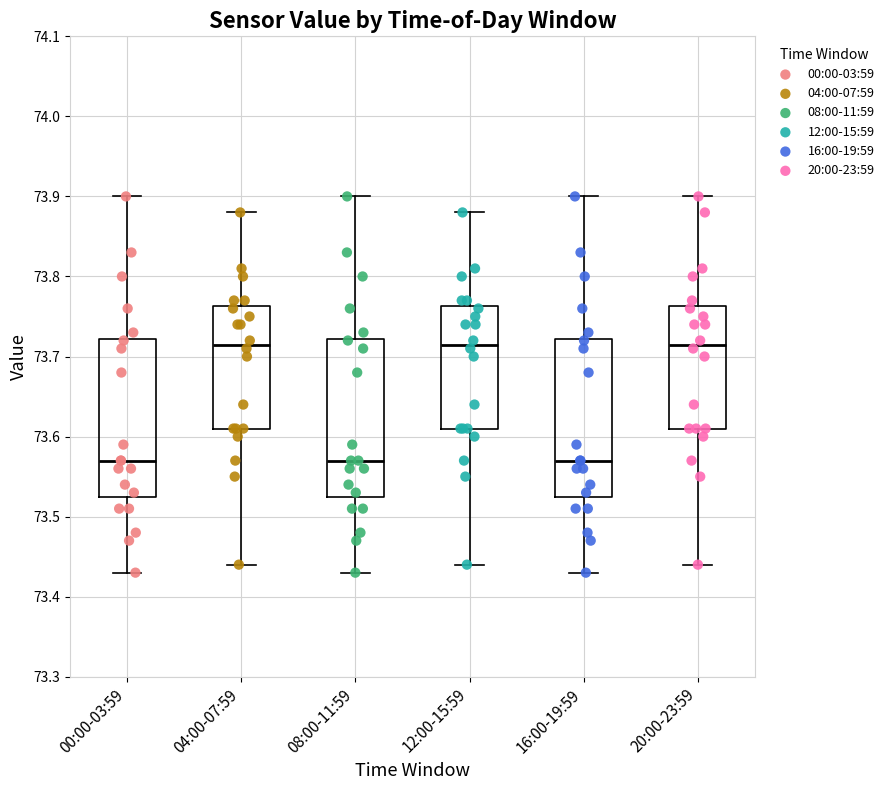

Reading left to right, transcribe this box plot: for each box, give where its median line is, the range the box spans, and where its two whiskers end, as read against the y-axis. The values are not printed on the chart, so give them approximately, as read against the axis.

00:00-03:59: median 73.57, box 73.53 to 73.72, whiskers 73.43 to 73.90
04:00-07:59: median 73.72, box 73.61 to 73.76, whiskers 73.44 to 73.88
08:00-11:59: median 73.57, box 73.53 to 73.72, whiskers 73.43 to 73.90
12:00-15:59: median 73.72, box 73.61 to 73.76, whiskers 73.44 to 73.88
16:00-19:59: median 73.57, box 73.53 to 73.72, whiskers 73.43 to 73.90
20:00-23:59: median 73.72, box 73.61 to 73.76, whiskers 73.44 to 73.90